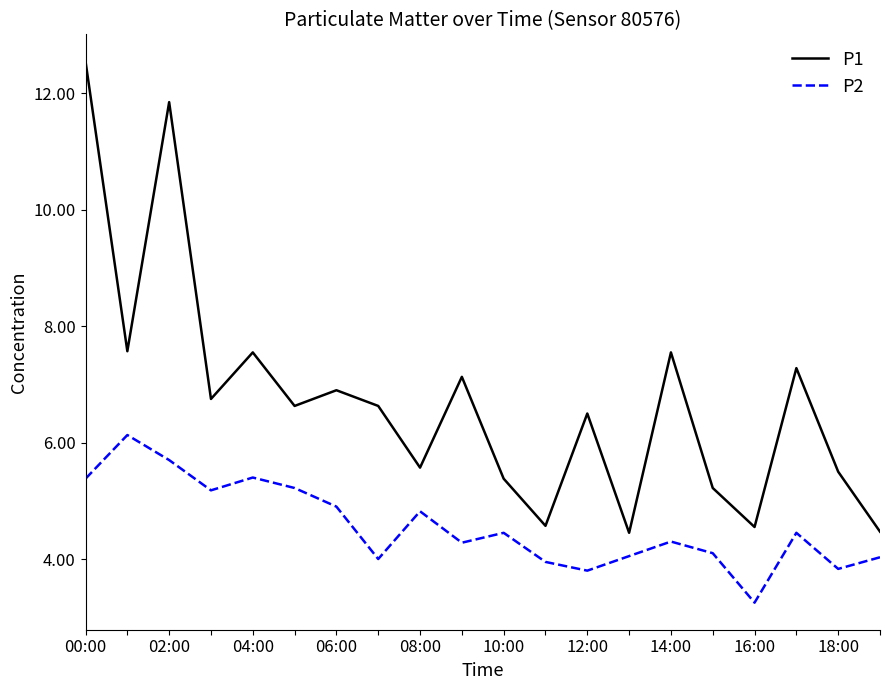

List the series in order of their overall mean, lowest first.

P2, P1